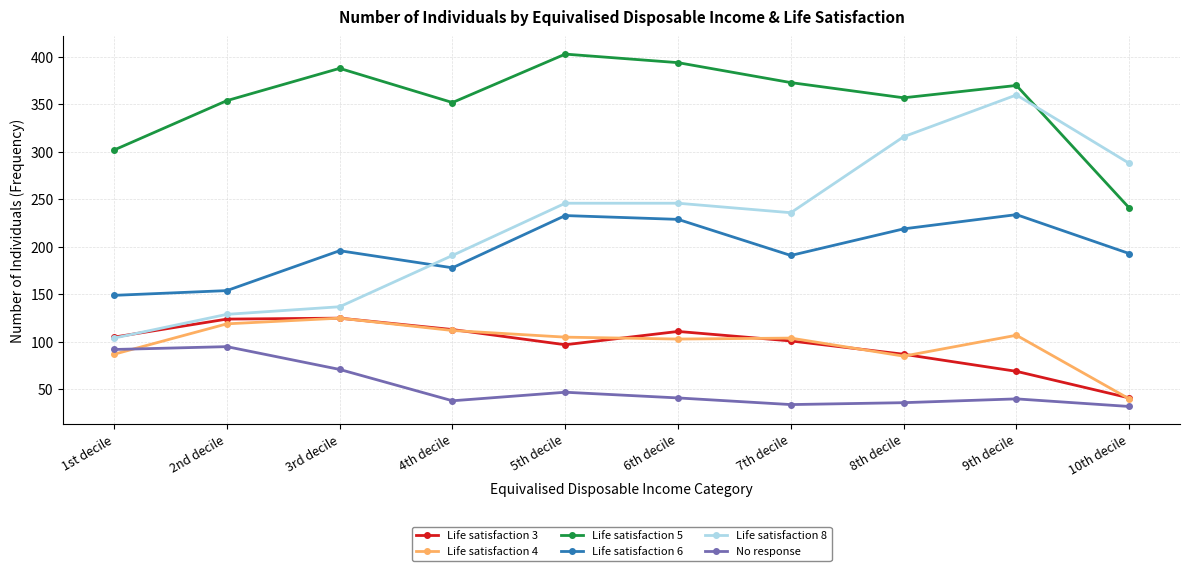

At which category does No response reach its first local valley?

4th decile